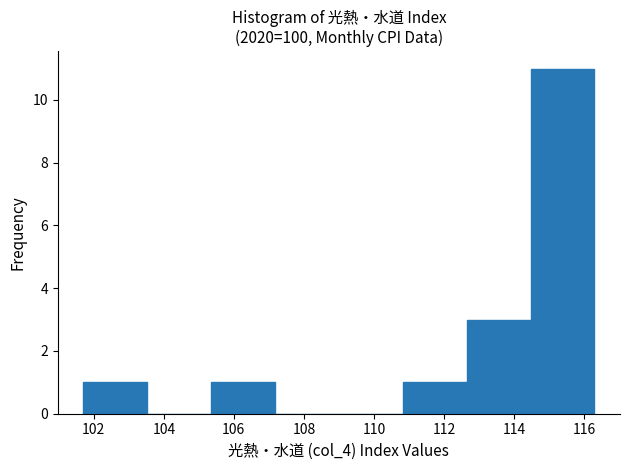

Reading left to right, transcribe this chart: for each bar, give the range it covers on the x-axis and its height. Neither the bar edges nor the heights are printed on the chart, so give them approximately, as read against the axes.

101.8 to 103.6: 1
103.6 to 105.4: 0
105.4 to 107.2: 1
107.2 to 109.0: 0
109.0 to 110.8: 0
110.8 to 112.6: 1
112.6 to 114.4: 3
114.4 to 116.4: 11